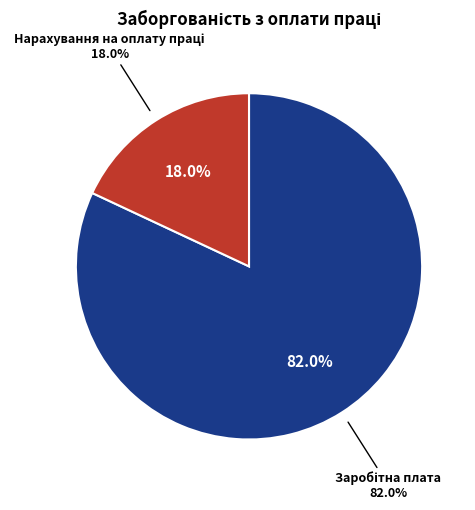

To the nearest percent, what is the difference between the largest and smallest slice percentages?

64%